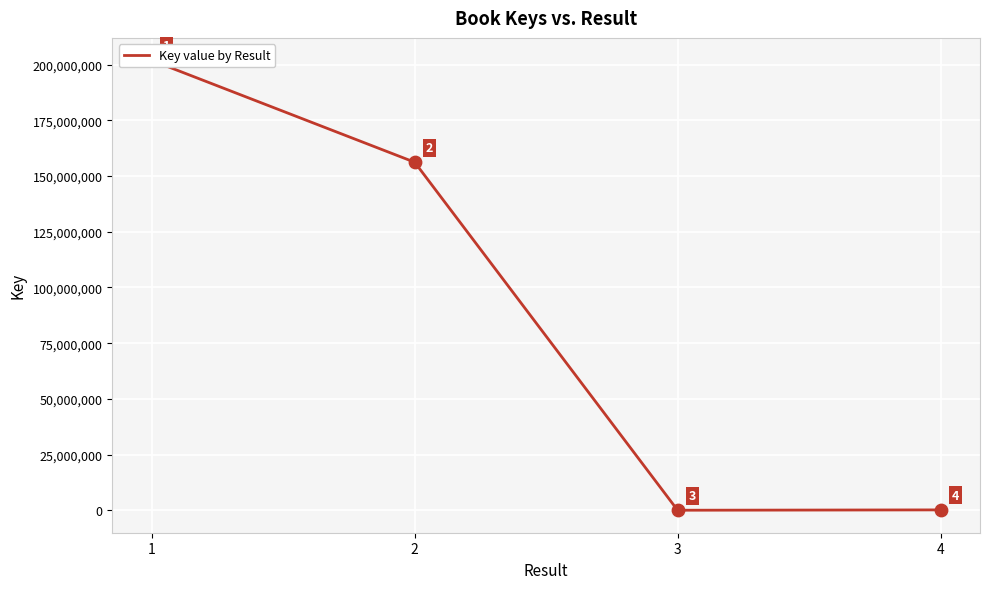

Approximately how many times larger is the value at 2 compared to 3?

306352.5